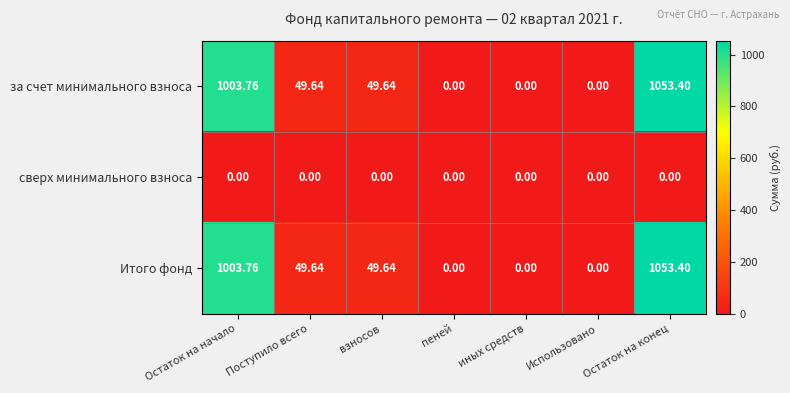

Which category has the highest value across all series?

Остаток на конец